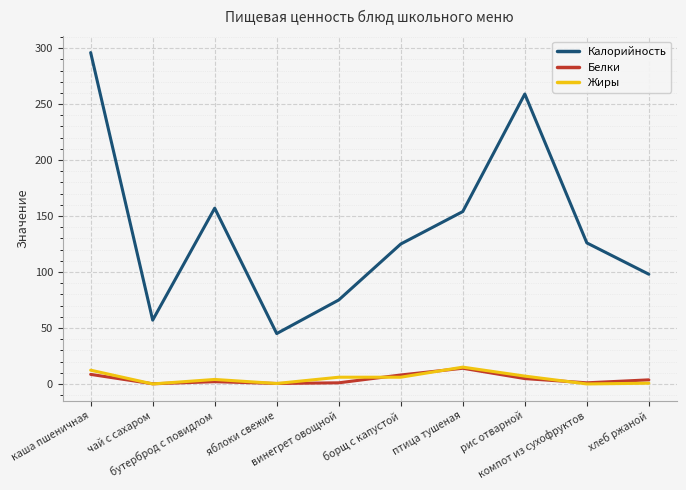

Which series has the largest range (max minus min)?

Калорийность